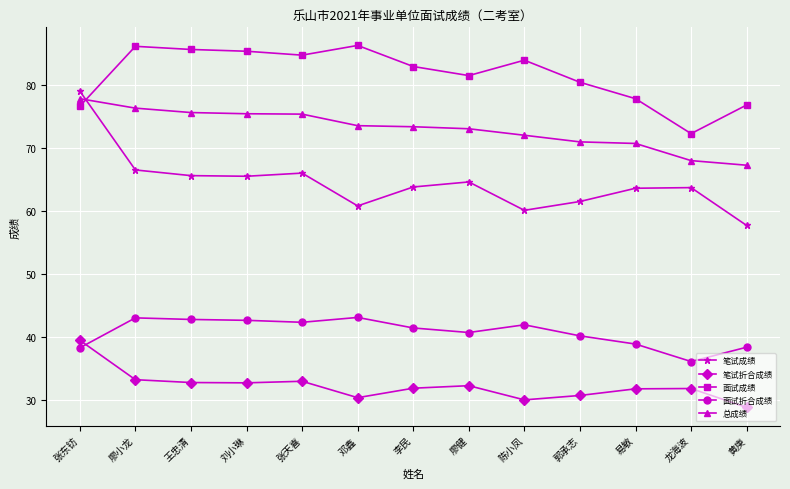

What is the difference between the maximum and minimum values in the 面试折合成绩 series?

7.0